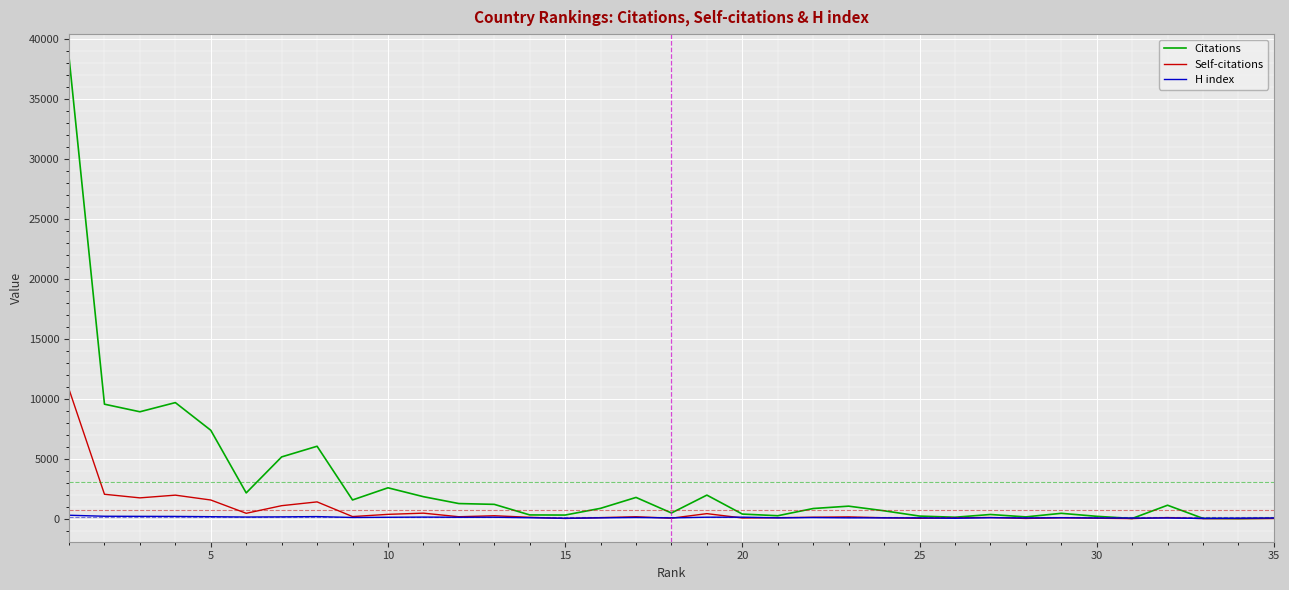

What is the greatest value displayed?

38460